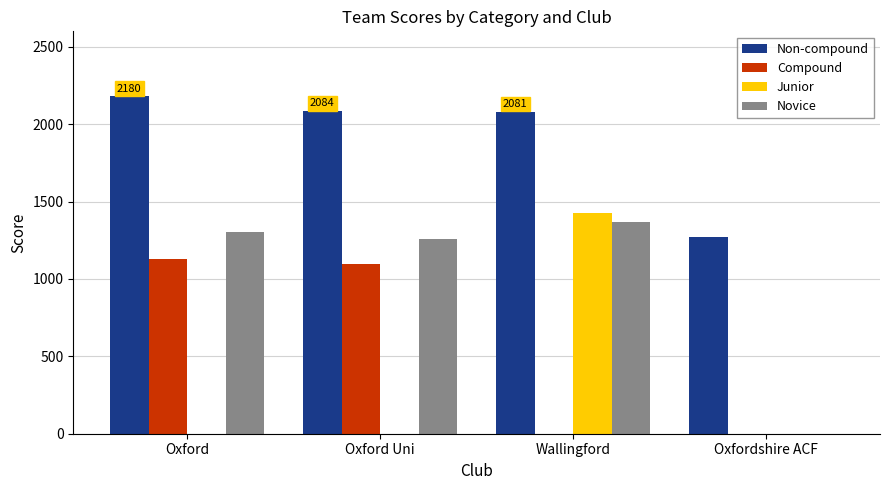

What is the difference between the Non-compound values at Oxfordshire ACF and Oxford?

906